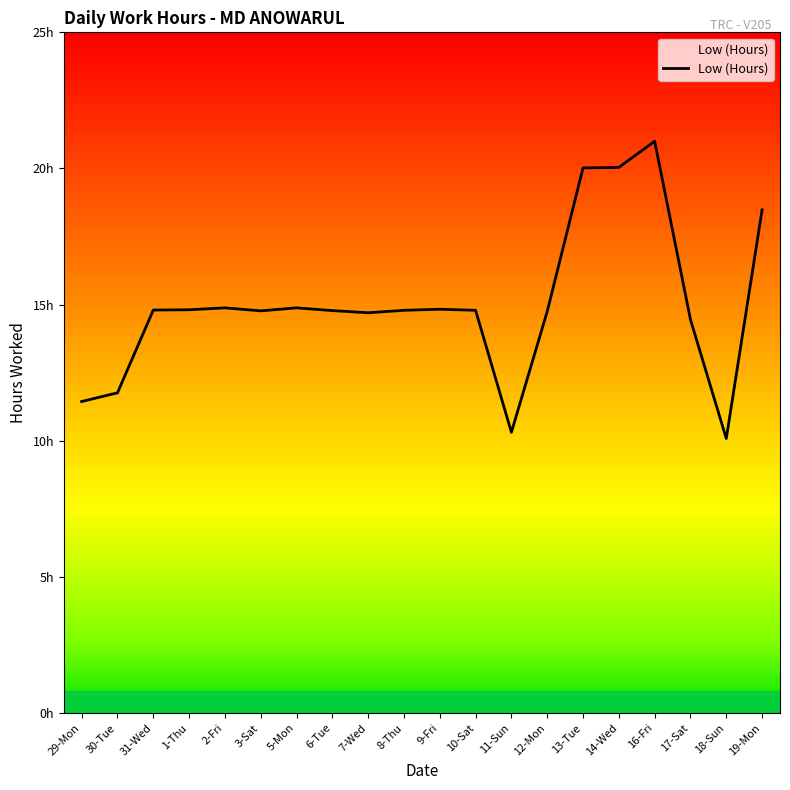

The value at 11-Sun is 2.4. True or false?

False